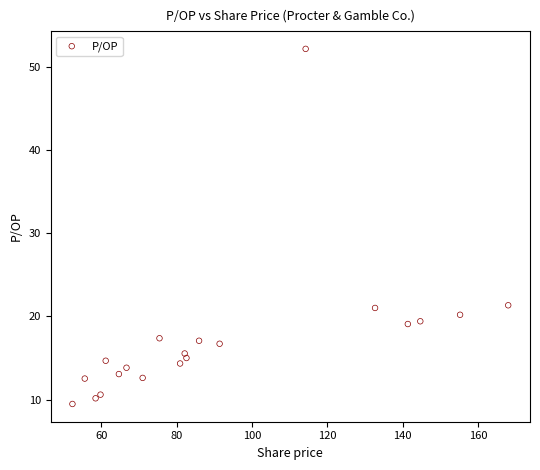

What is the range of Y values (max minus min)?

42.6